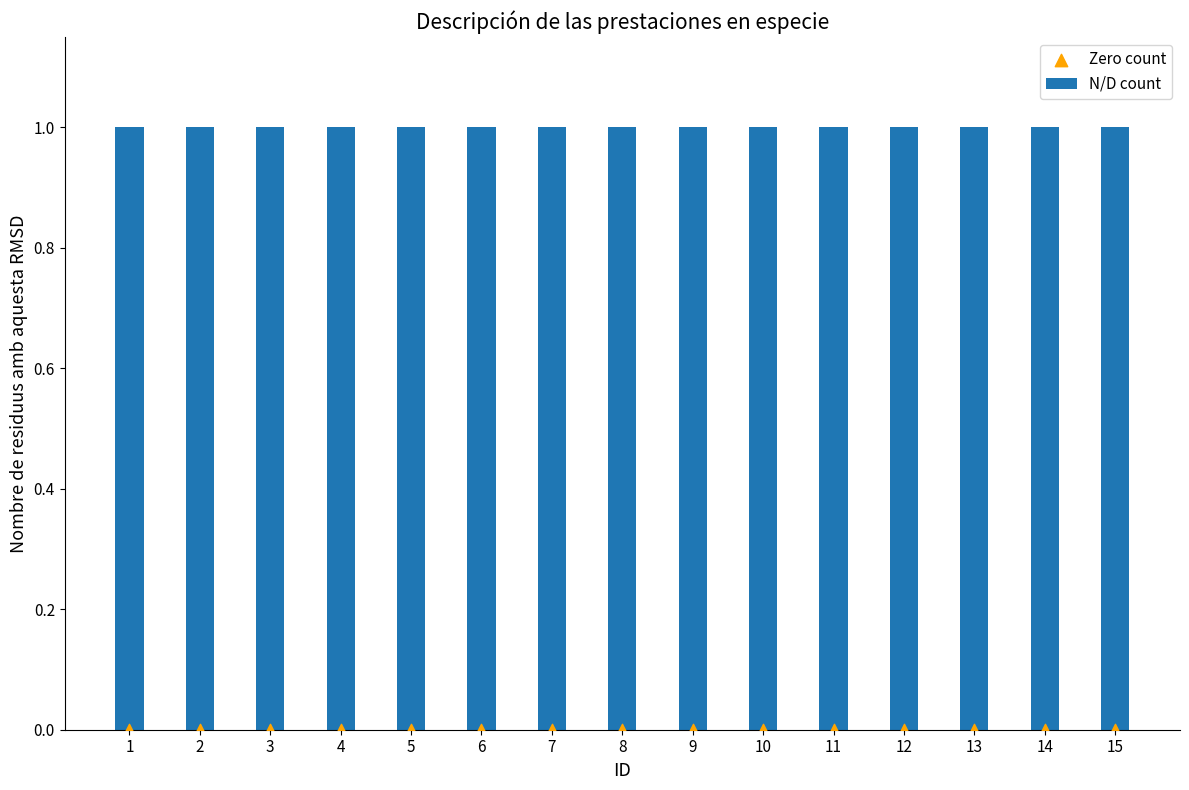

What are all the series names shown in the legend?

N/D count, Zero count